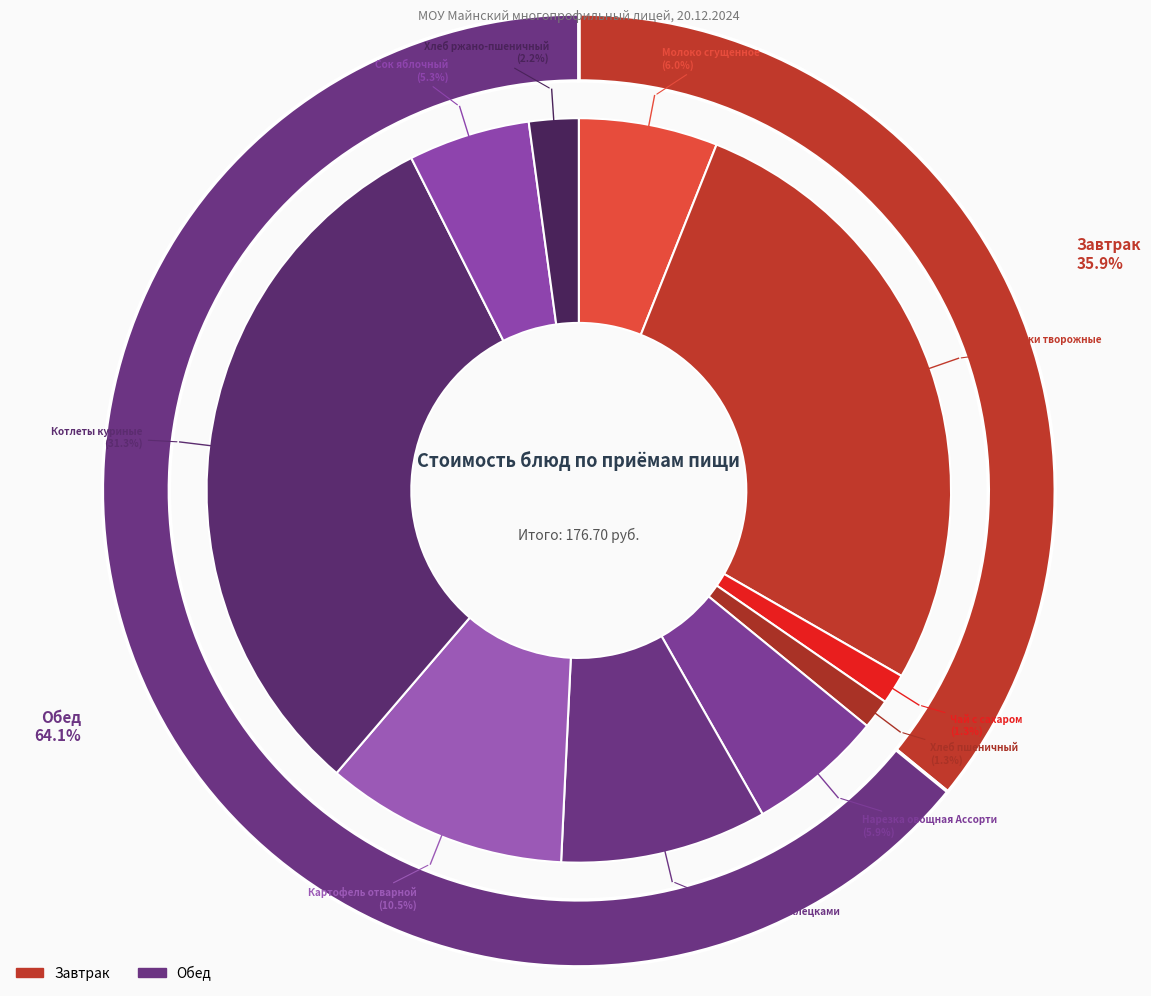

To the nearest percent, what is the difference between the Хлеб пшеничный and Сок яблочный slice percentages?

4%